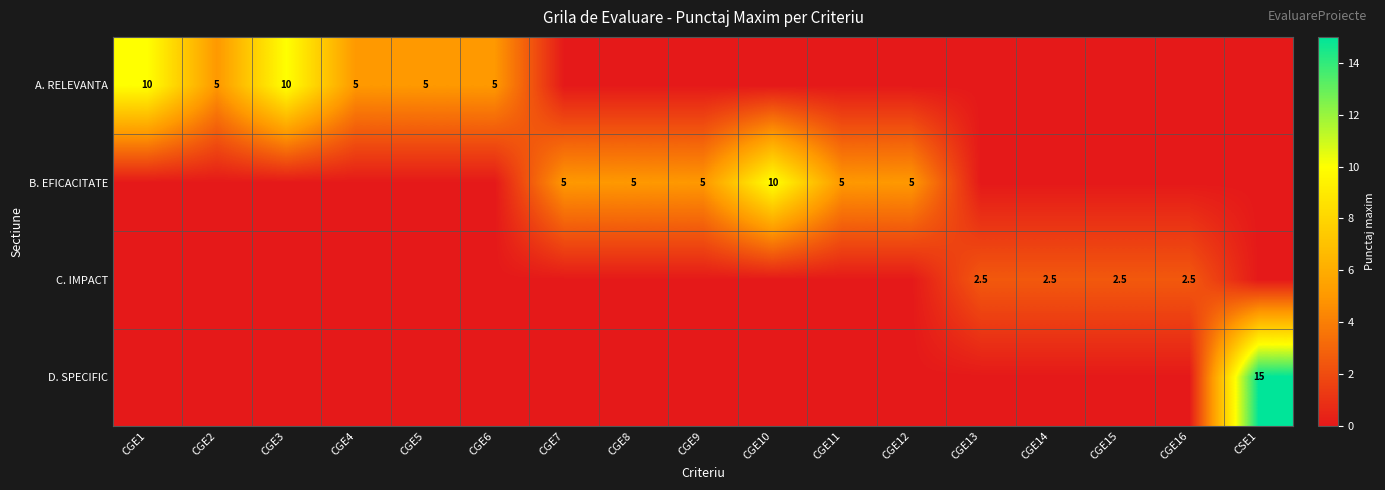

The value of A. RELEVANTA at CGE3 is 10.0. True or false?

True